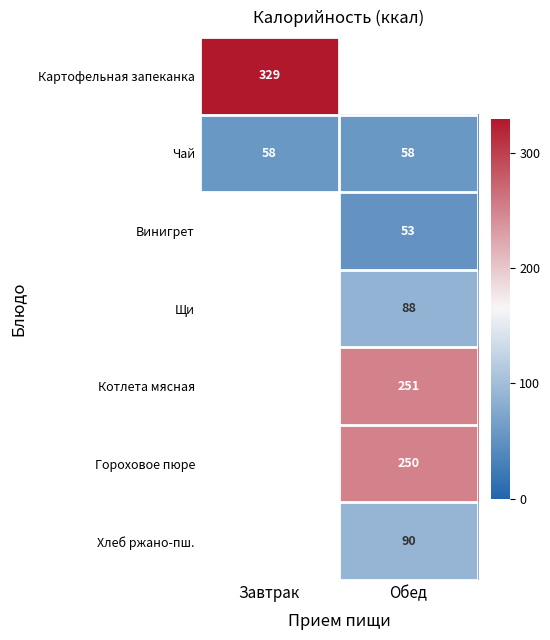

What is the minimum value for Чай?

58